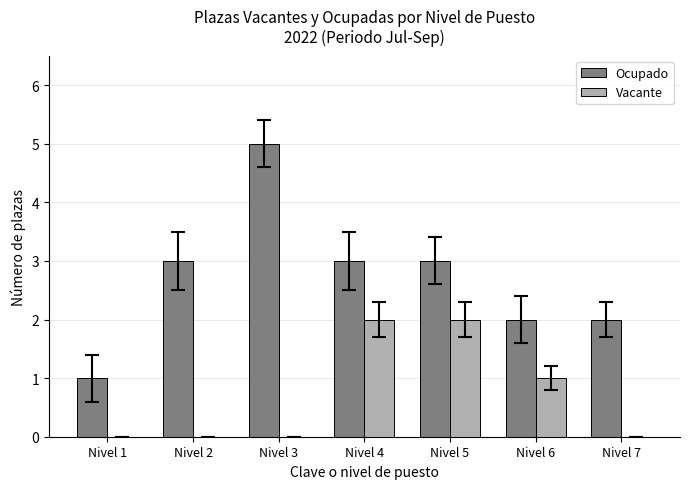

Which series has the largest total across all categories?

Ocupado